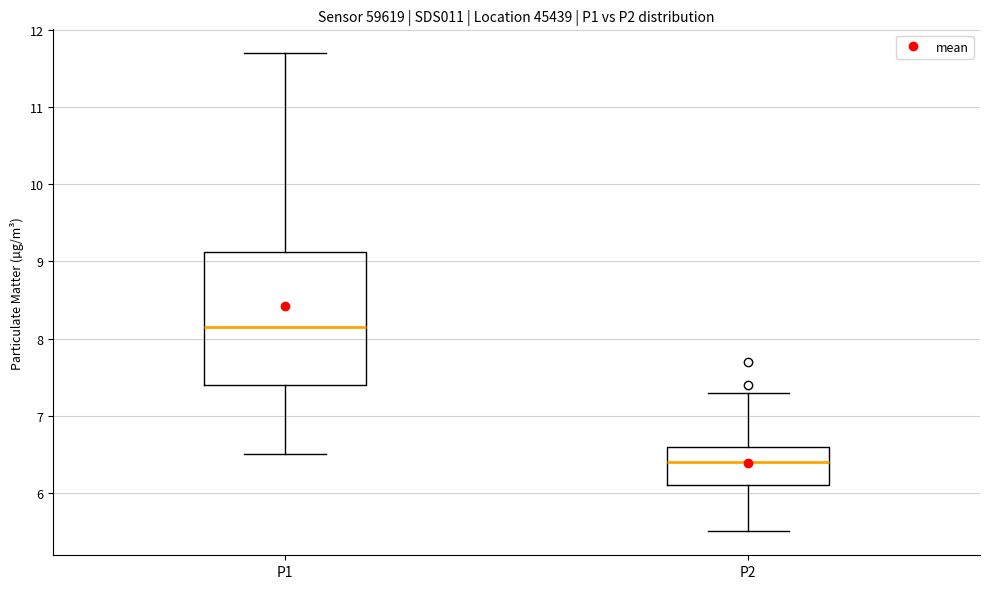

Reading left to right, read every box against the y-axis: the position of its median line, the range the box covers, and the ends of its whiskers. The values are not printed on the chart, so give them approximately, as read against the axis.

P1: median 8.2, box 7.4 to 9.1, whiskers 6.5 to 11.7
P2: median 6.4, box 6.1 to 6.6, whiskers 5.5 to 7.3